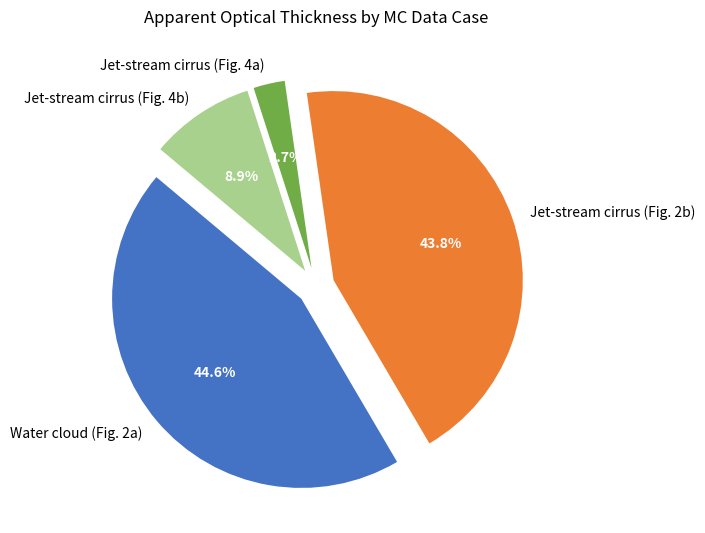

Is it true that Water cloud (Fig. 2a) is 56% of the pie?

False